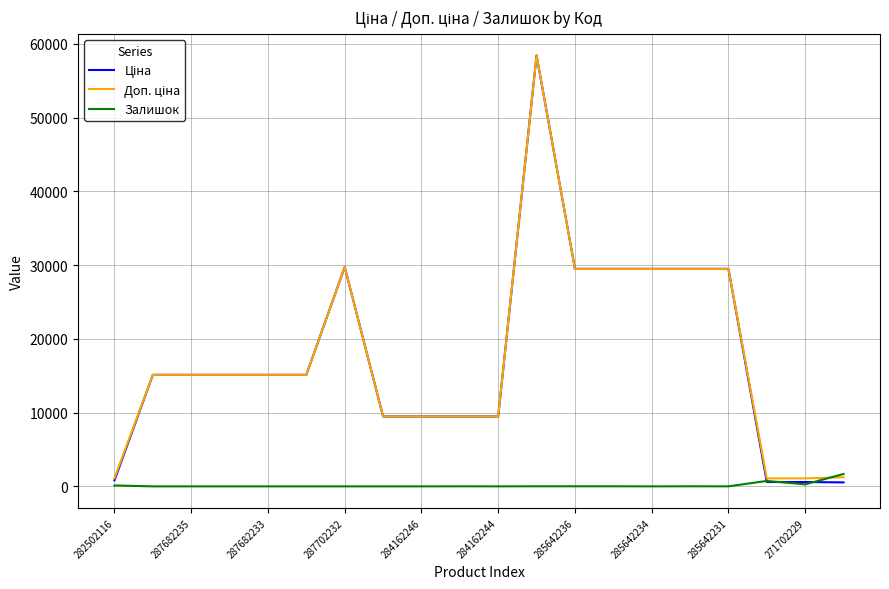

What is the greatest value displayed?

58426.5